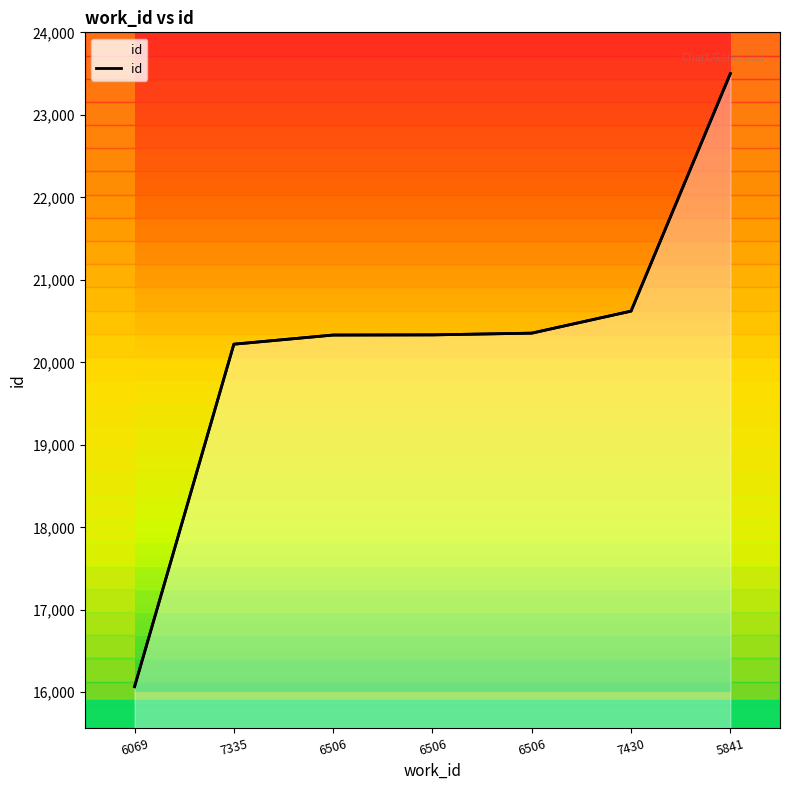

List the labels in order of value, smallest first.

6069, 7335, 6506, 6506, 6506, 7430, 5841